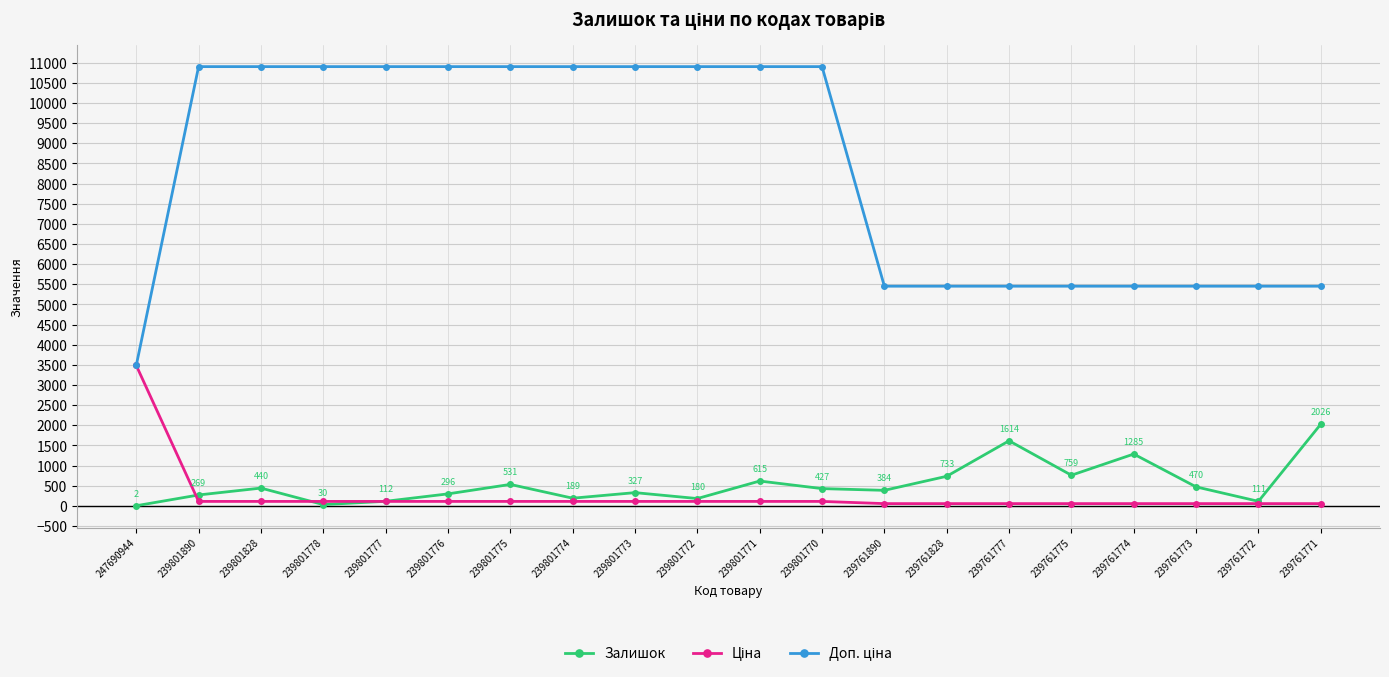

How many lines are shown in the chart?

3